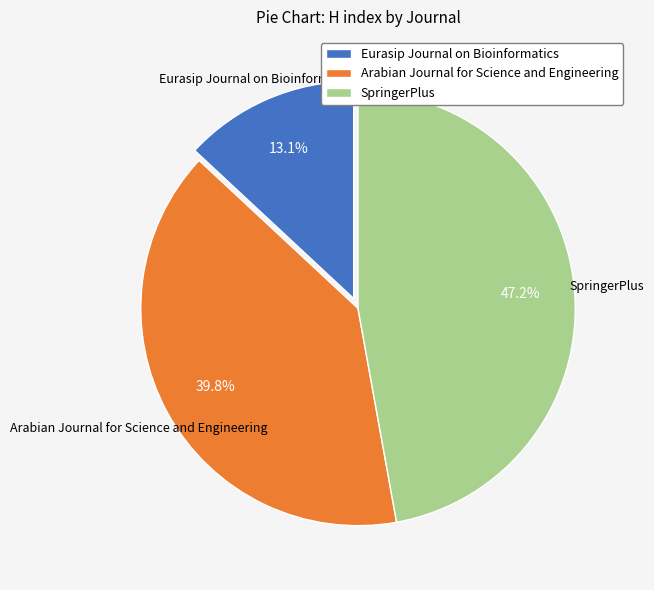

How much of the chart is everything except SpringerPlus?

52.8%